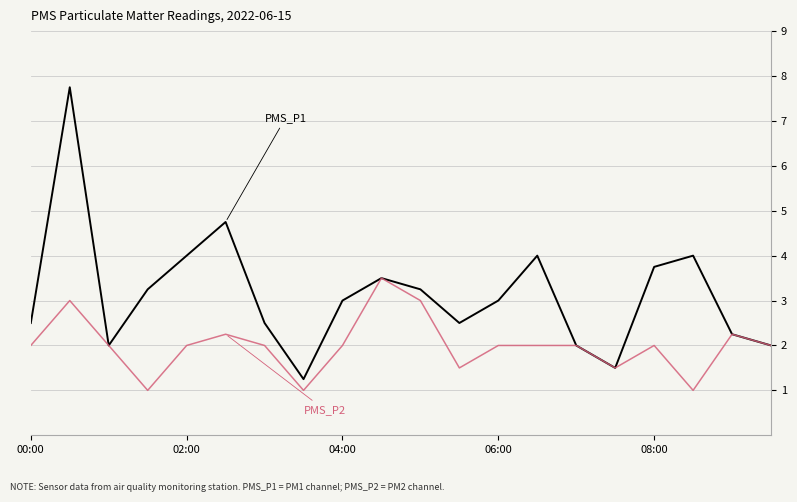

What is the smallest value displayed?

1.0